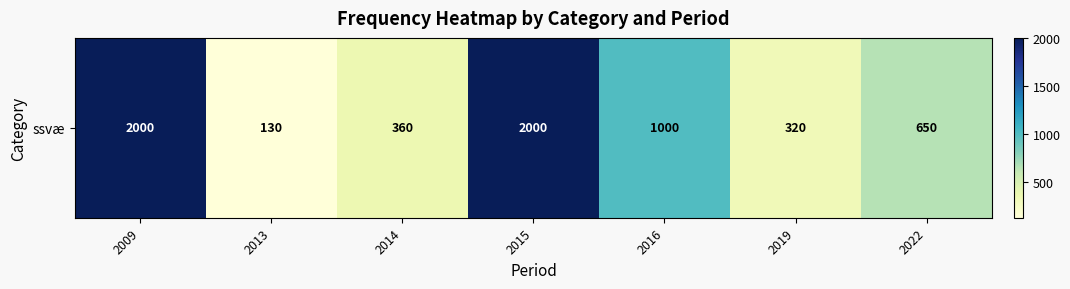

Reading left to right, transcribe all the data shown in this chart.

2000	130	360	2000	1000	320	650